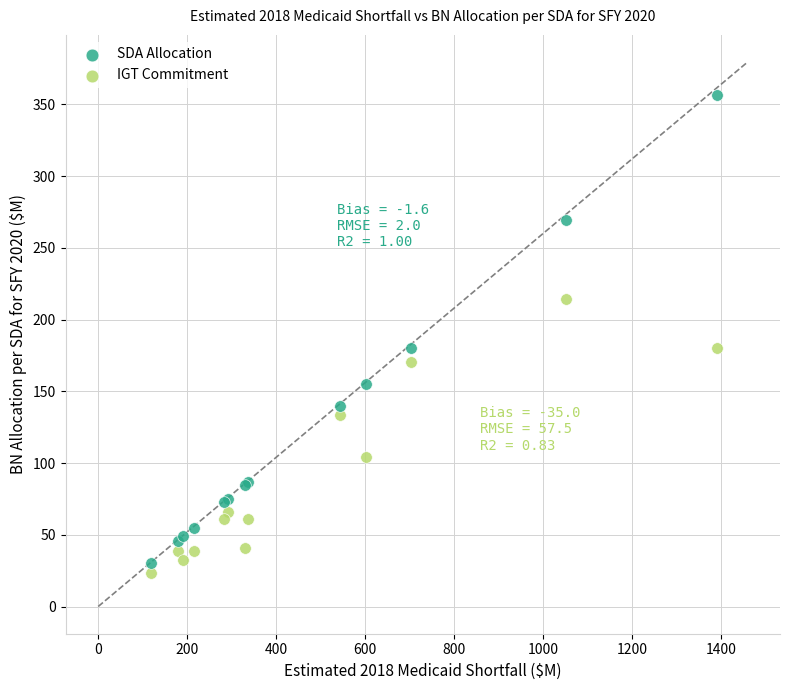

Which series has the widest spread of Y values?

SDA Allocation